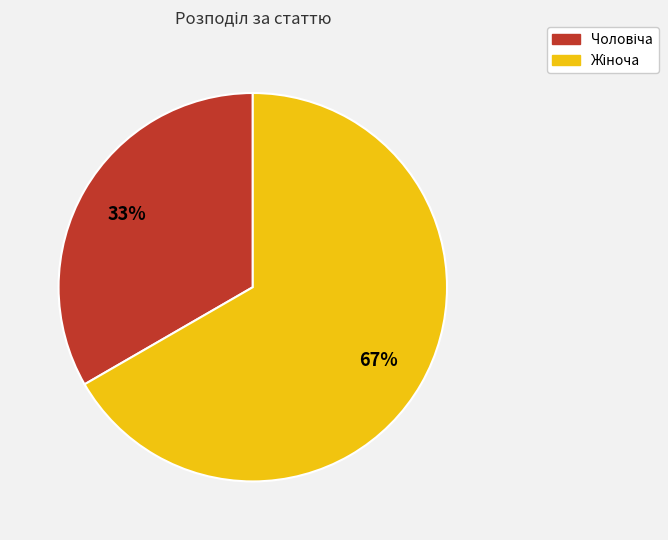

To the nearest percent, what is the average slice percentage?

50%